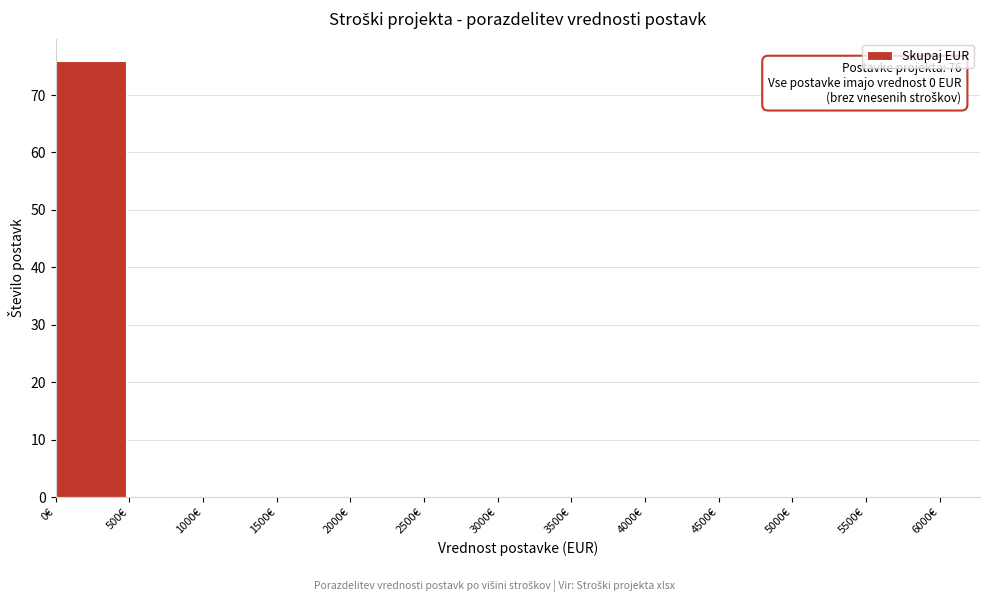

Which range on the x-axis has the tallest bar?

0 to 500